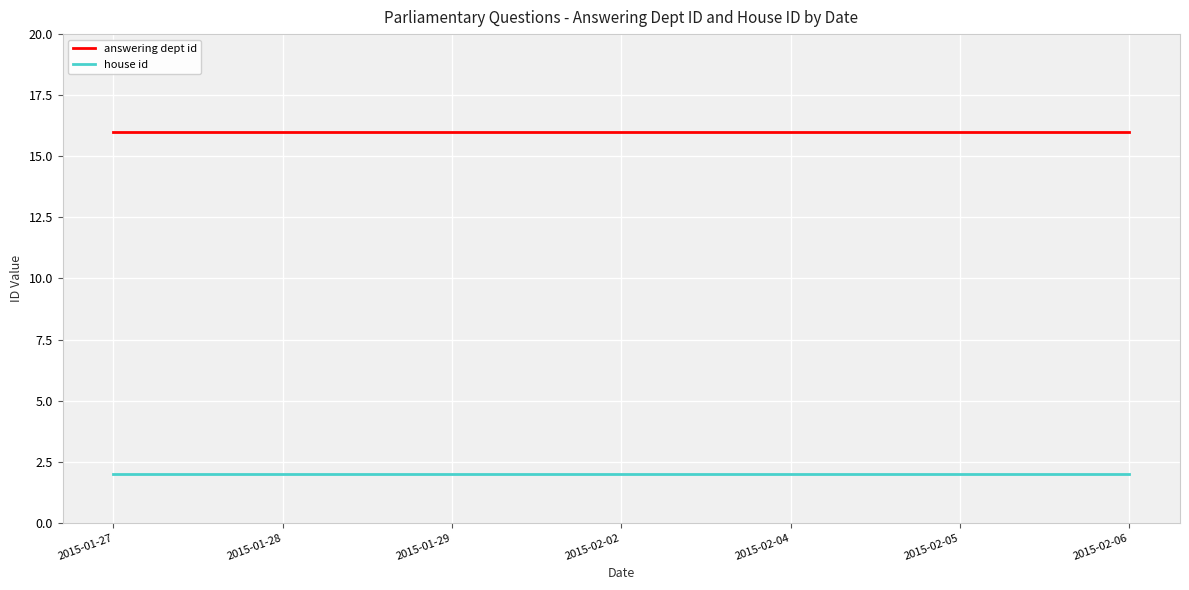

What are all the series names shown in the legend?

answering dept id, house id